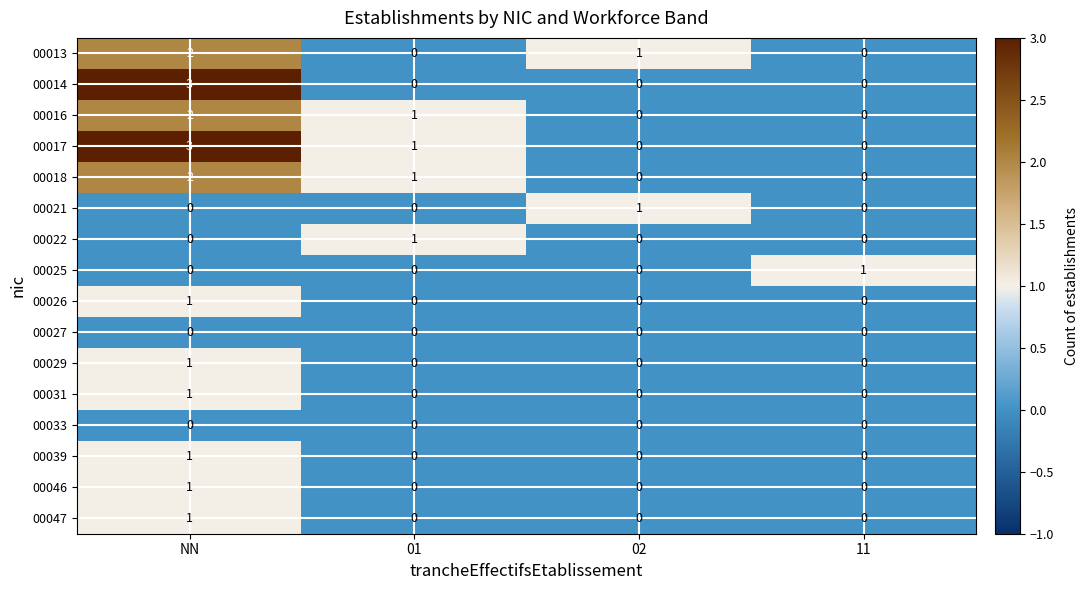

Count the number of data series in this chart.

16